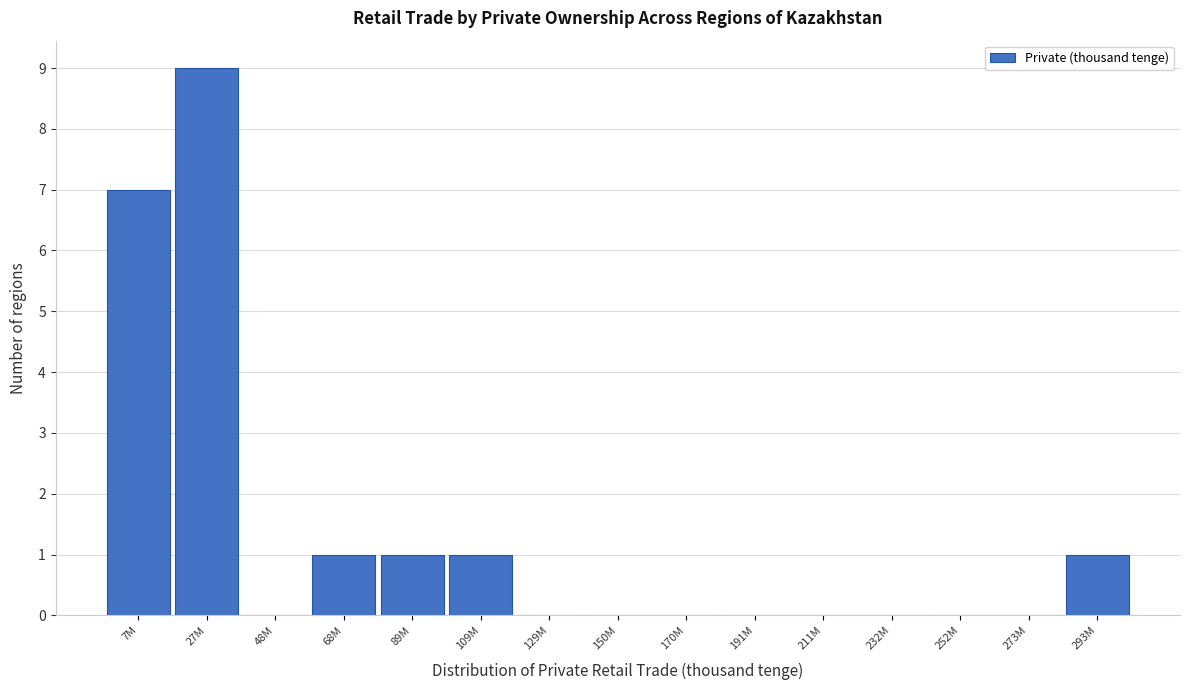

Reading left to right, list all the values displayed in this chart.

7M=7	27M=9	48M=0	68M=1	89M=1	109M=1	129M=0	150M=0	170M=0	191M=0	211M=0	232M=0	252M=0	273M=0	293M=1